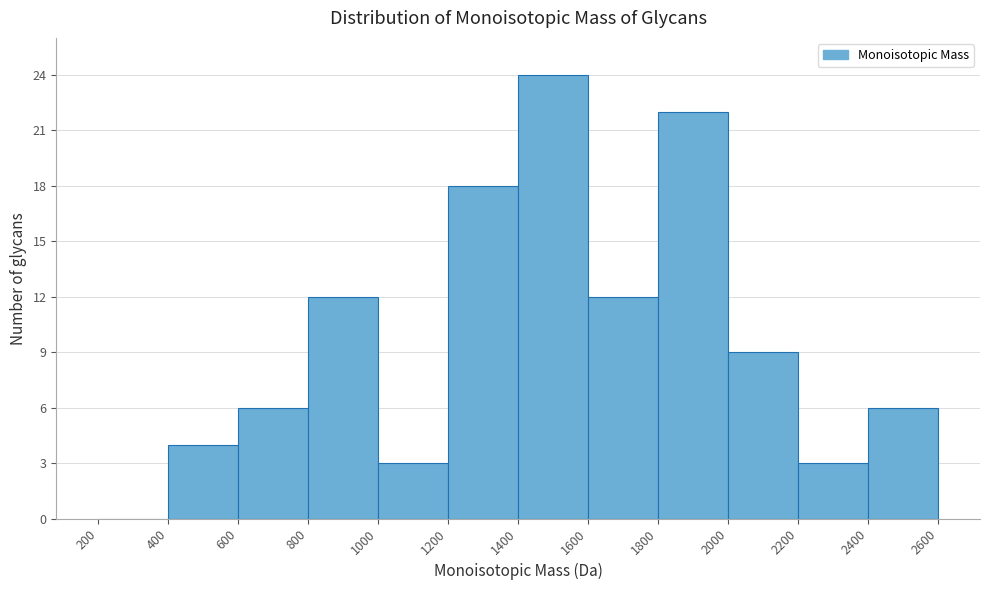

Reading left to right, transcribe this chart: for each bar, give the range it covers on the x-axis and its height. The values are not printed on the chart, so give them approximately, as read against the axis.

200 to 400: 0
400 to 600: 4
600 to 800: 6
800 to 1000: 12
1000 to 1200: 3
1200 to 1400: 18
1400 to 1600: 24
1600 to 1800: 12
1800 to 2000: 22
2000 to 2200: 9
2200 to 2400: 3
2400 to 2600: 6